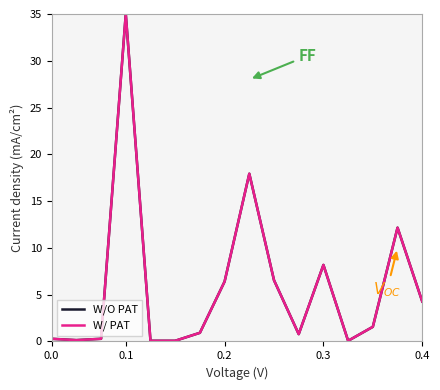

True or false: W/ PAT and W/O PAT intersect in this chart.

False